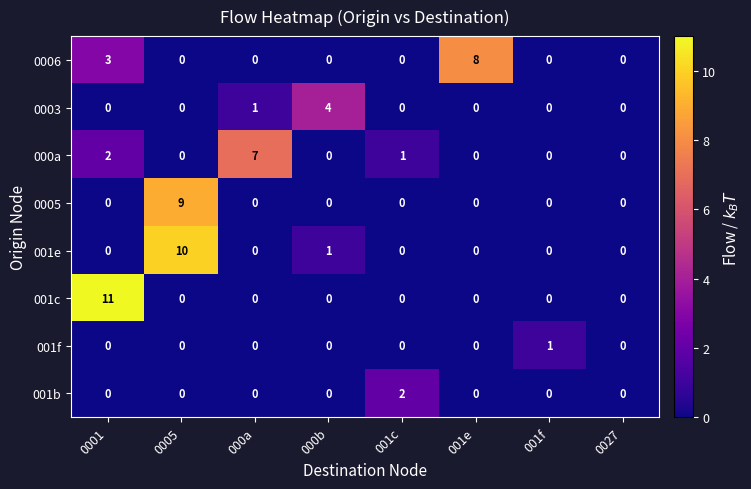

True or false: 001e has a value of -6 at 001f.

False